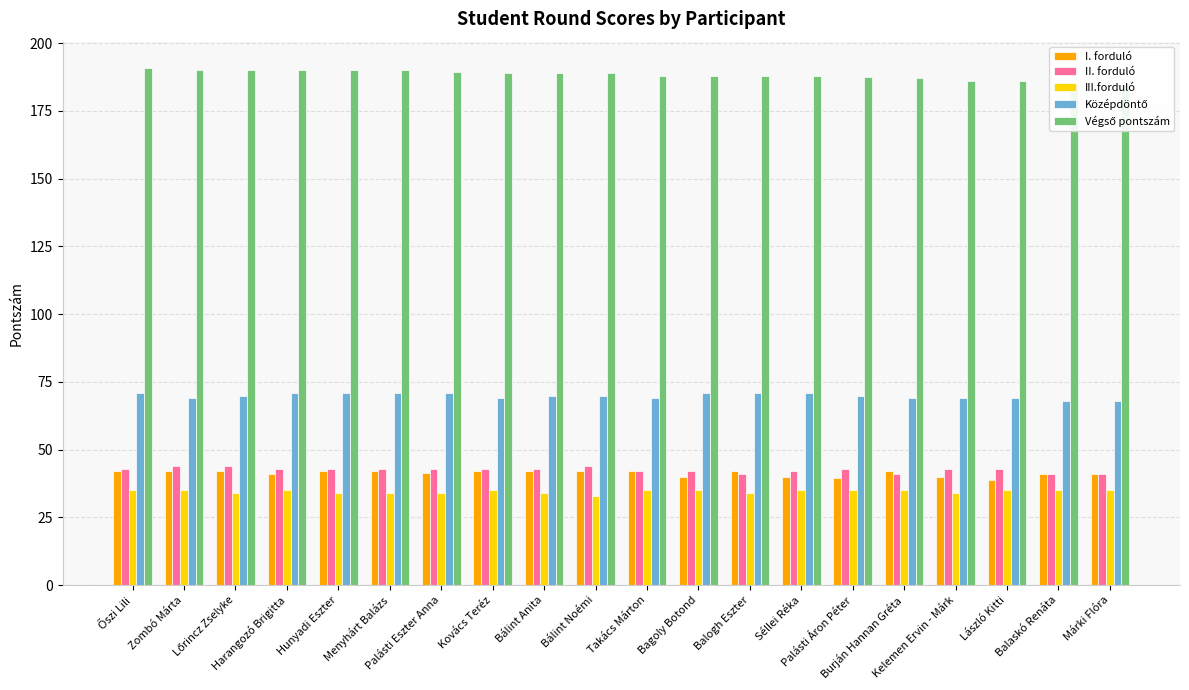

How many bars are there in each group?

5